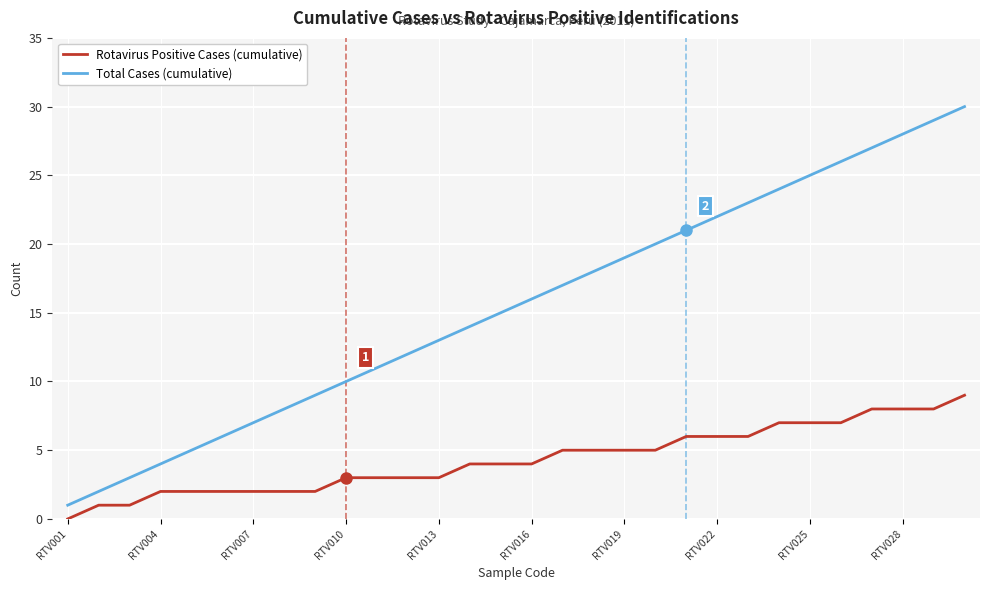

List the series in order of their overall mean, lowest first.

Rotavirus Positive Cases (cumulative), Total Cases (cumulative)